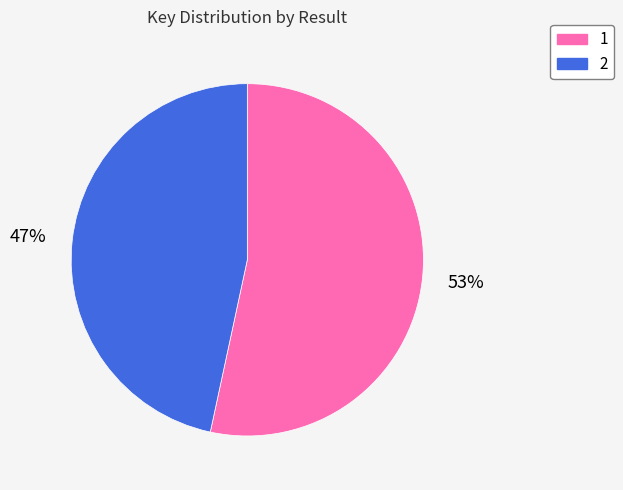

What percentage is the 2 slice, to the nearest percent?

47%